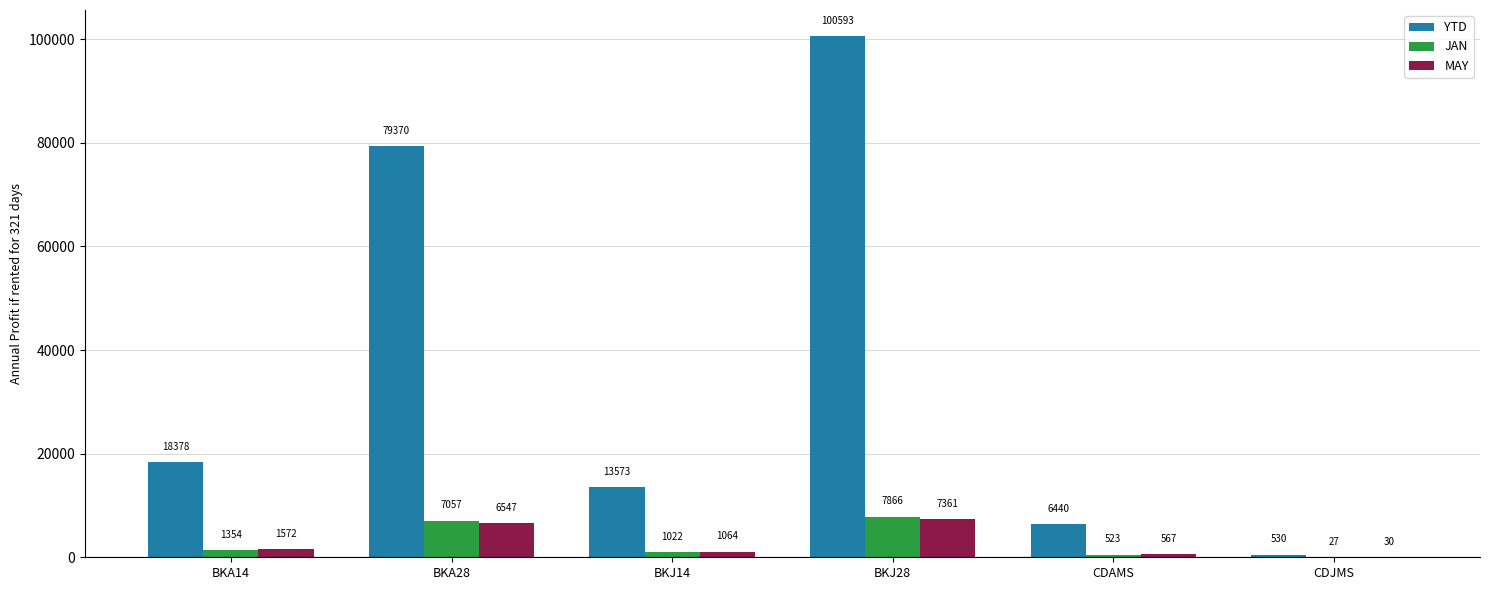

Which series has the largest total across all categories?

YTD